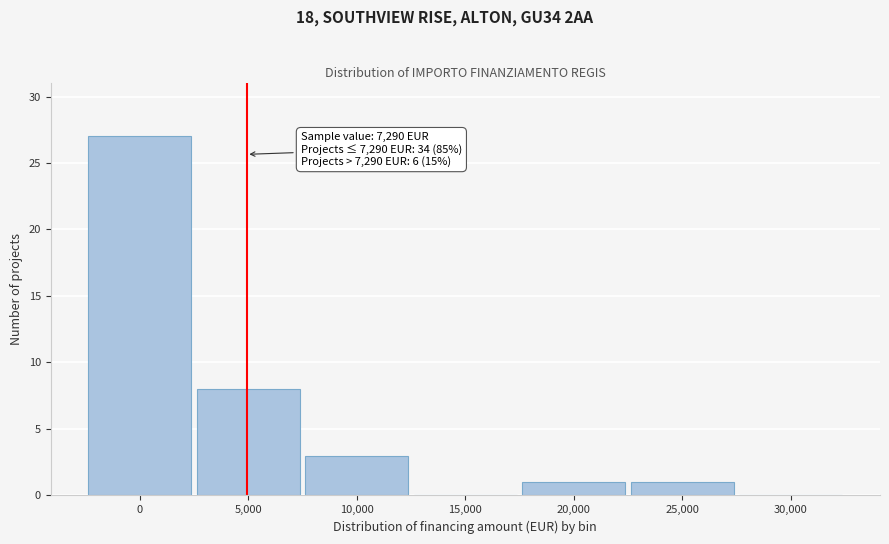

Reading left to right, extract all data points from this chart.

0=27	5,000=8	10,000=3	15,000=0	20,000=1	25,000=1	30,000=0